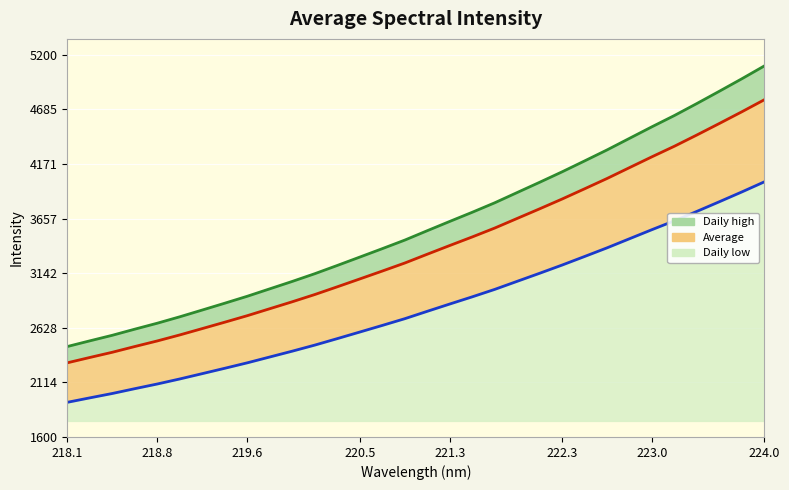

The chart shows a value of 3902.0 at 221.8812. True or false?

True